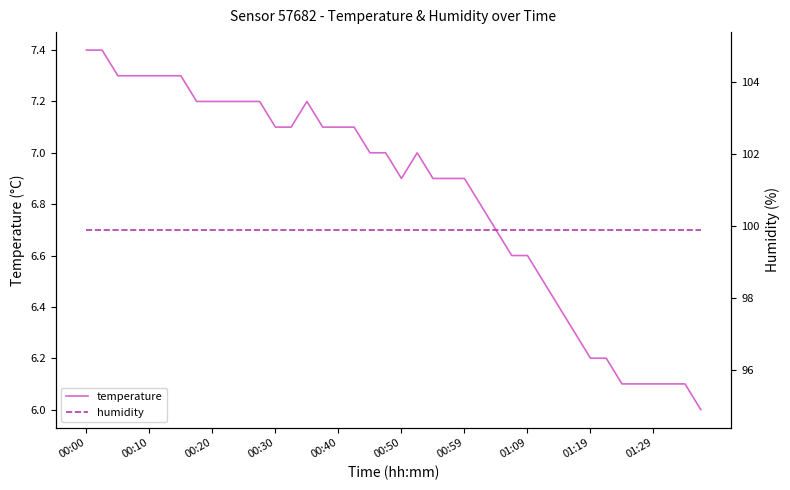

Which series has the largest range (max minus min)?

temperature